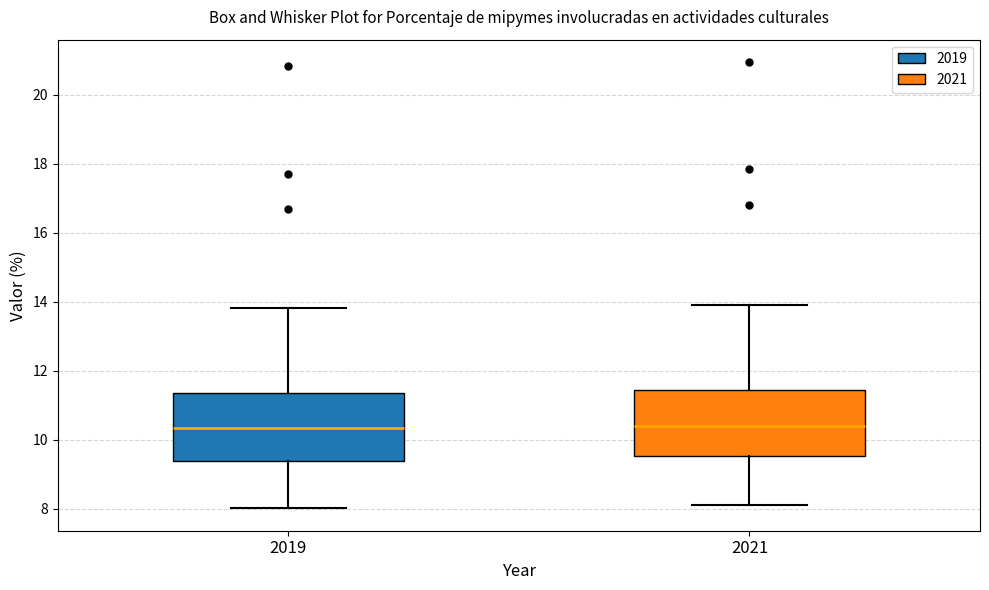

Reading left to right, transcribe this box plot: for each box, give where its median line is, the range the box spans, and where its two whiskers end, as read against the y-axis. The values are not printed on the chart, so give them approximately, as read against the axis.

2019: median 10.4, box 9.4 to 11.4, whiskers 8.0 to 13.8
2021: median 10.4, box 9.6 to 11.4, whiskers 8.2 to 14.0